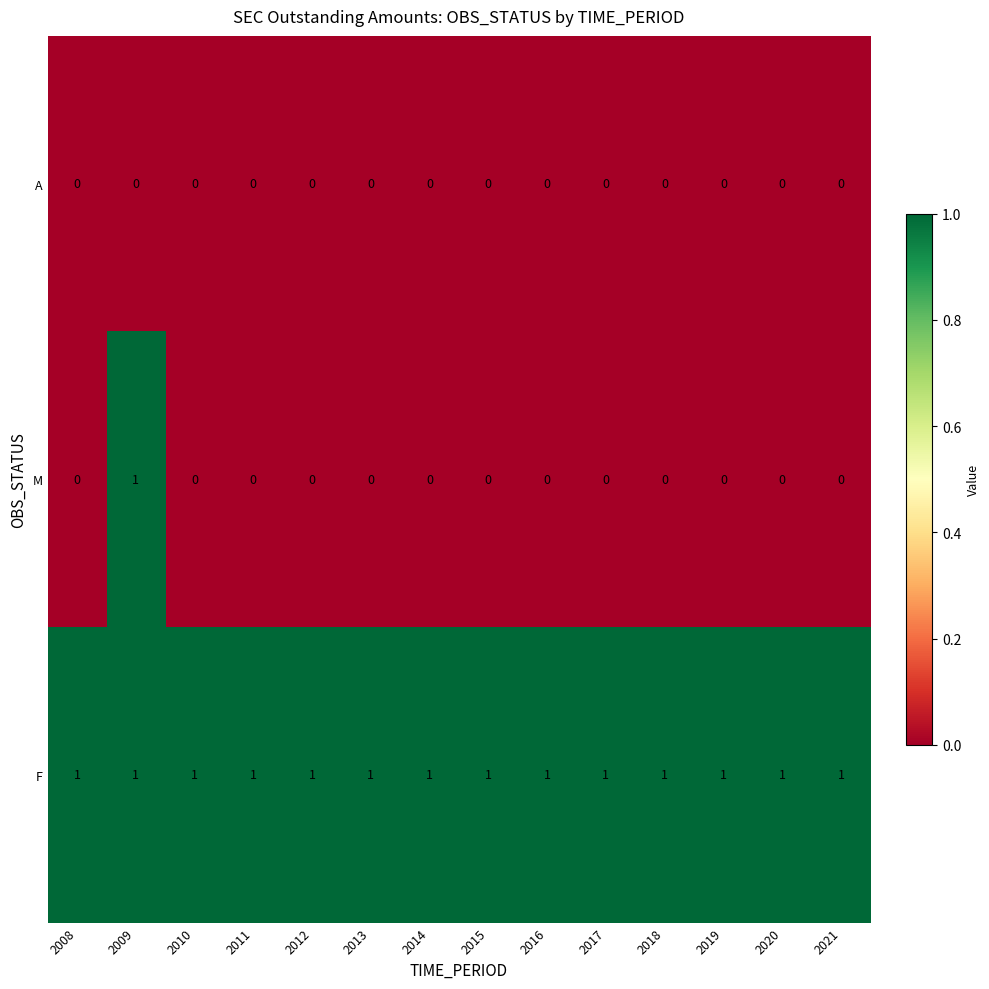

Which category has the highest value in the M series?

2009